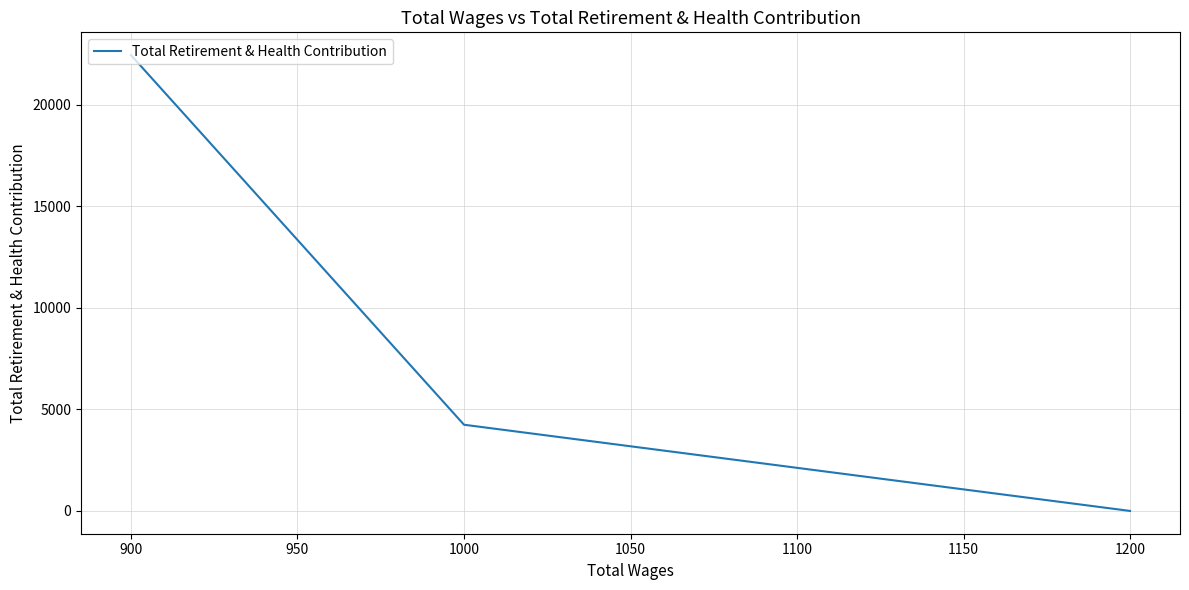

Does the chart display data point markers on the line(s)?

No